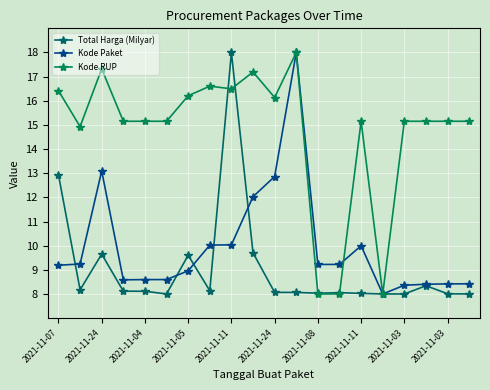

What are all the series names shown in the legend?

Total Harga (Milyar), Kode Paket, Kode RUP